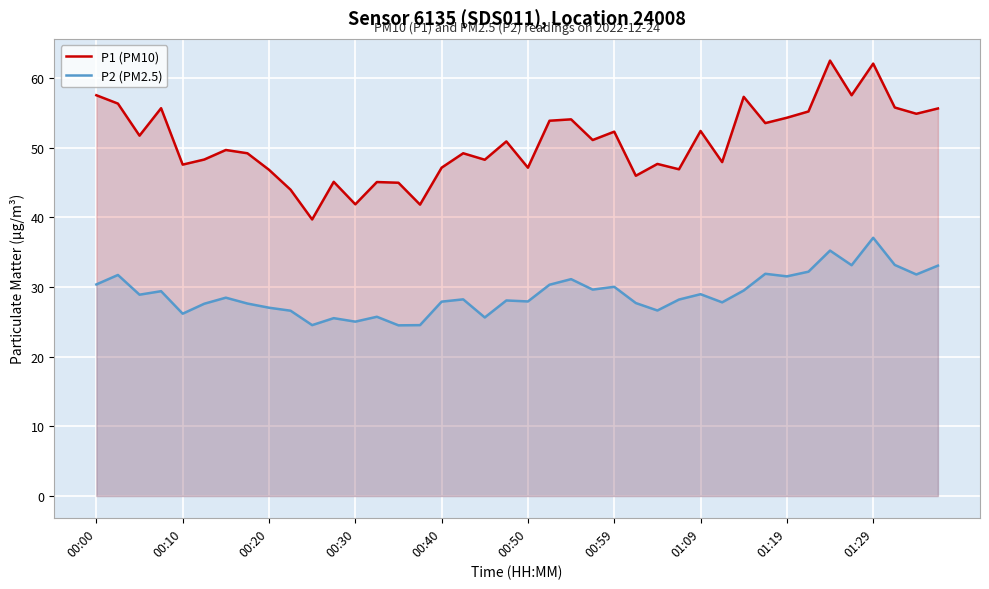

Which series has the widest spread of values?

P1 (PM10)